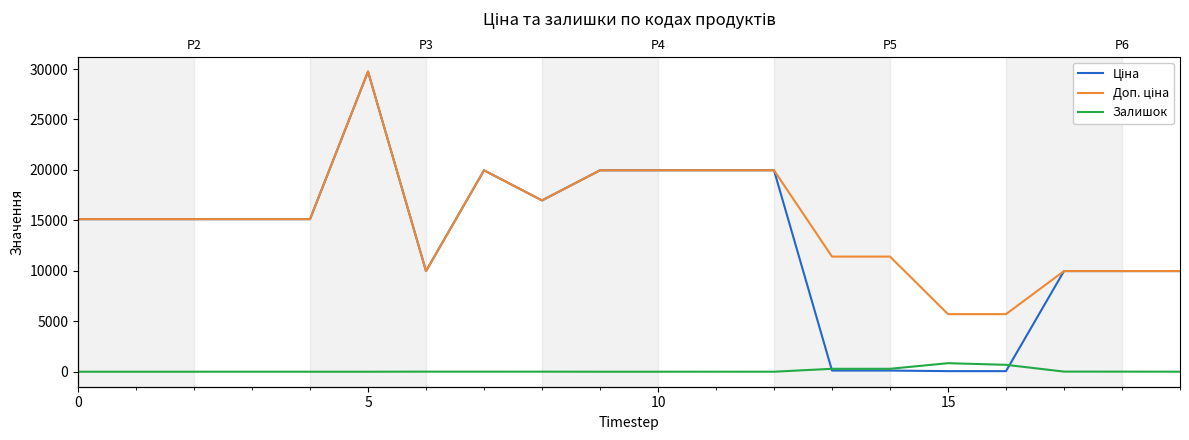

True or false: Залишок has more than 1 points higher than both neighbors.

True